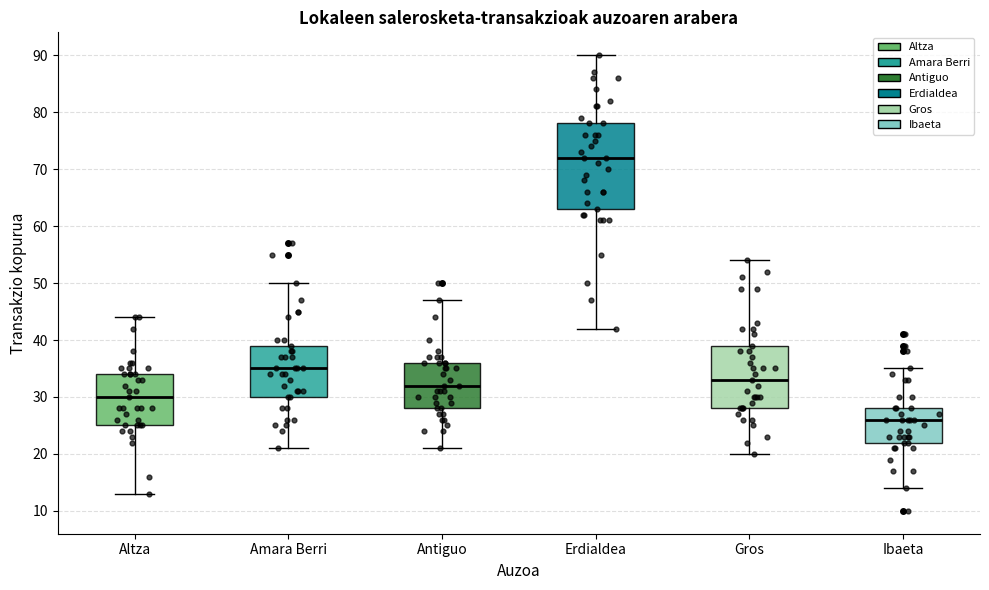

Reading left to right, transcribe this box plot: for each box, give where its median line is, the range the box spans, and where its two whiskers end, as read against the y-axis. The values are not printed on the chart, so give them approximately, as read against the axis.

Altza: median 30, box 25 to 34, whiskers 13 to 44
Amara Berri: median 35, box 30 to 39, whiskers 21 to 50
Antiguo: median 32, box 28 to 36, whiskers 21 to 47
Erdialdea: median 72, box 63 to 78, whiskers 42 to 90
Gros: median 33, box 28 to 39, whiskers 20 to 54
Ibaeta: median 26, box 22 to 28, whiskers 14 to 35